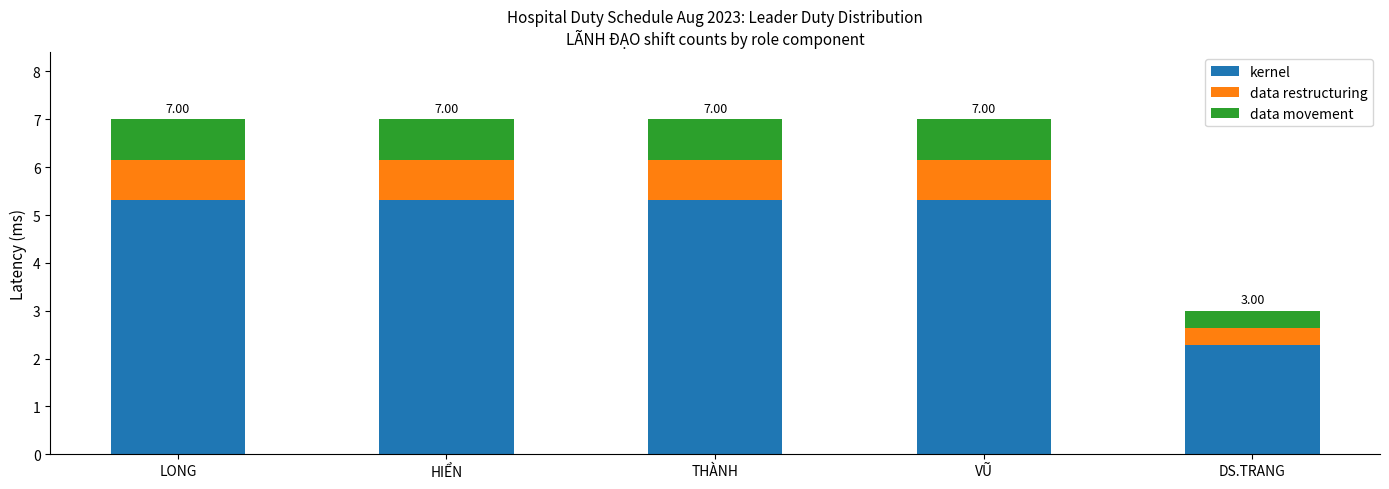

Are the bars grouped side by side (vs. stacked)?

No